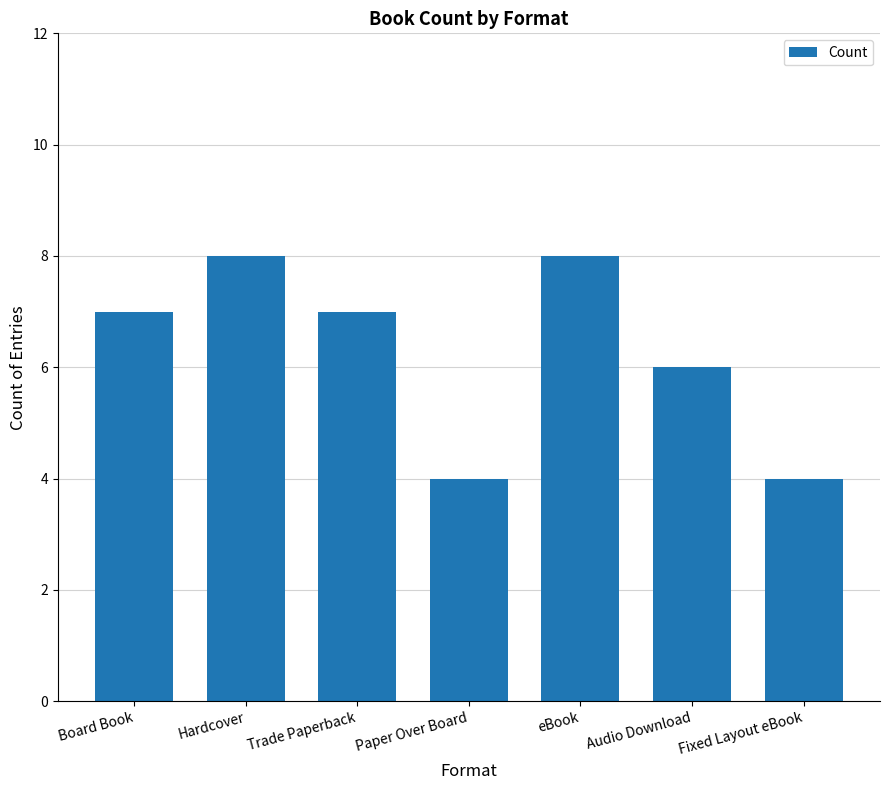

Reading left to right, what are all the values shown in this chart?

7	8	7	4	8	6	4